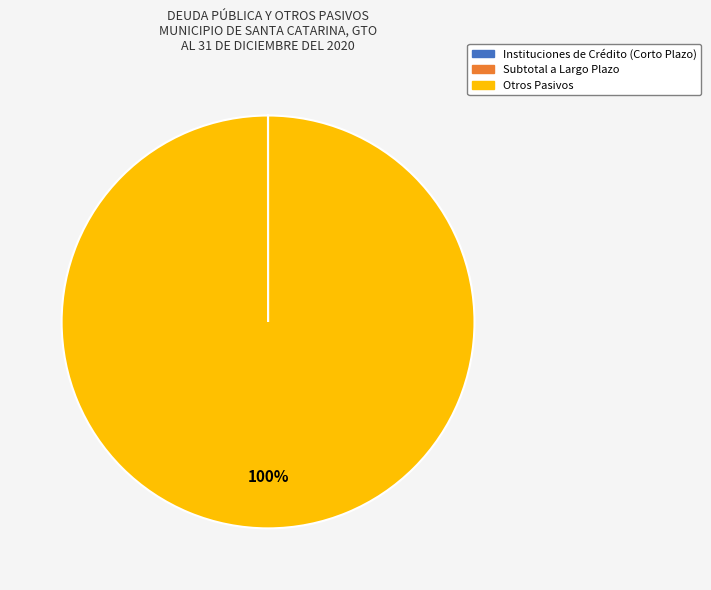

Which slice represents more than half of the pie?

Otros Pasivos